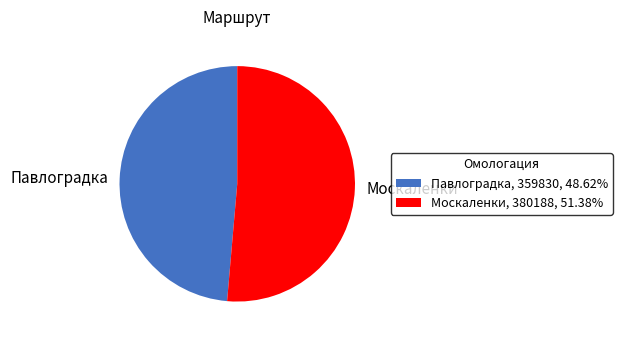

Does Павлоградка represent more than half of the total?

No